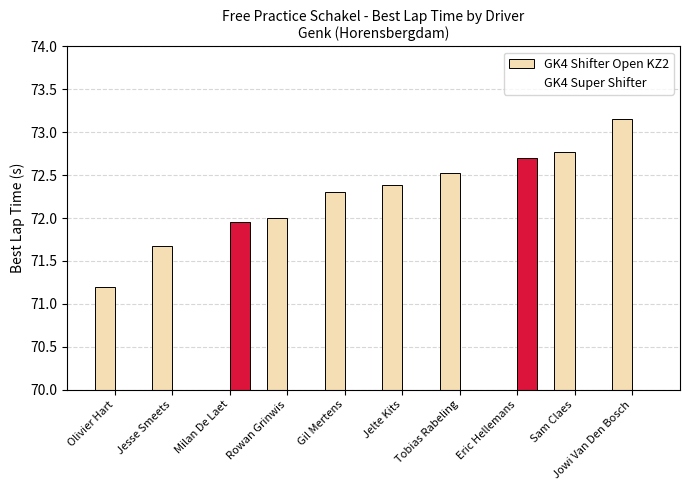

Reading left to right, transcribe all the data shown in this chart.

GK4 Shifter Open KZ2: 71.2	71.7	0.0	72.0	72.3	72.4	72.5	0.0	72.8	73.2
GK4 Super Shifter: 0.0	0.0	72.0	0.0	0.0	0.0	0.0	72.7	0.0	0.0